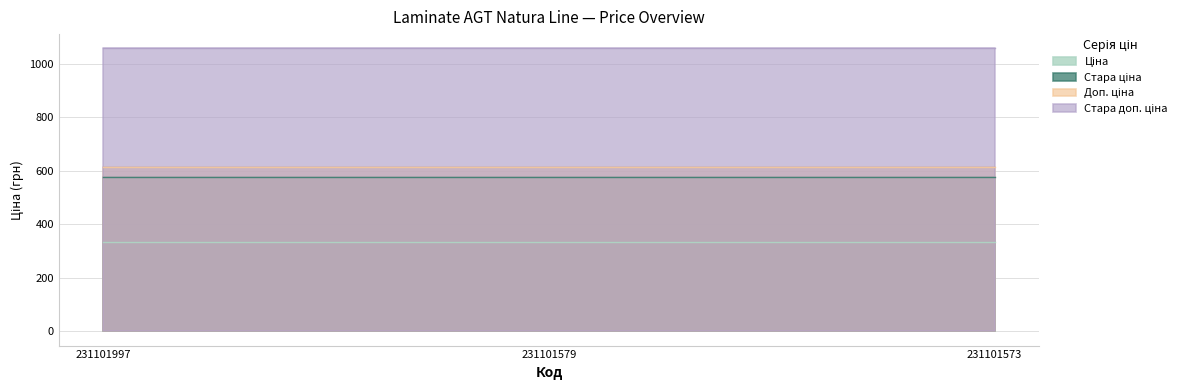

Does the chart have visible grid lines?

Yes